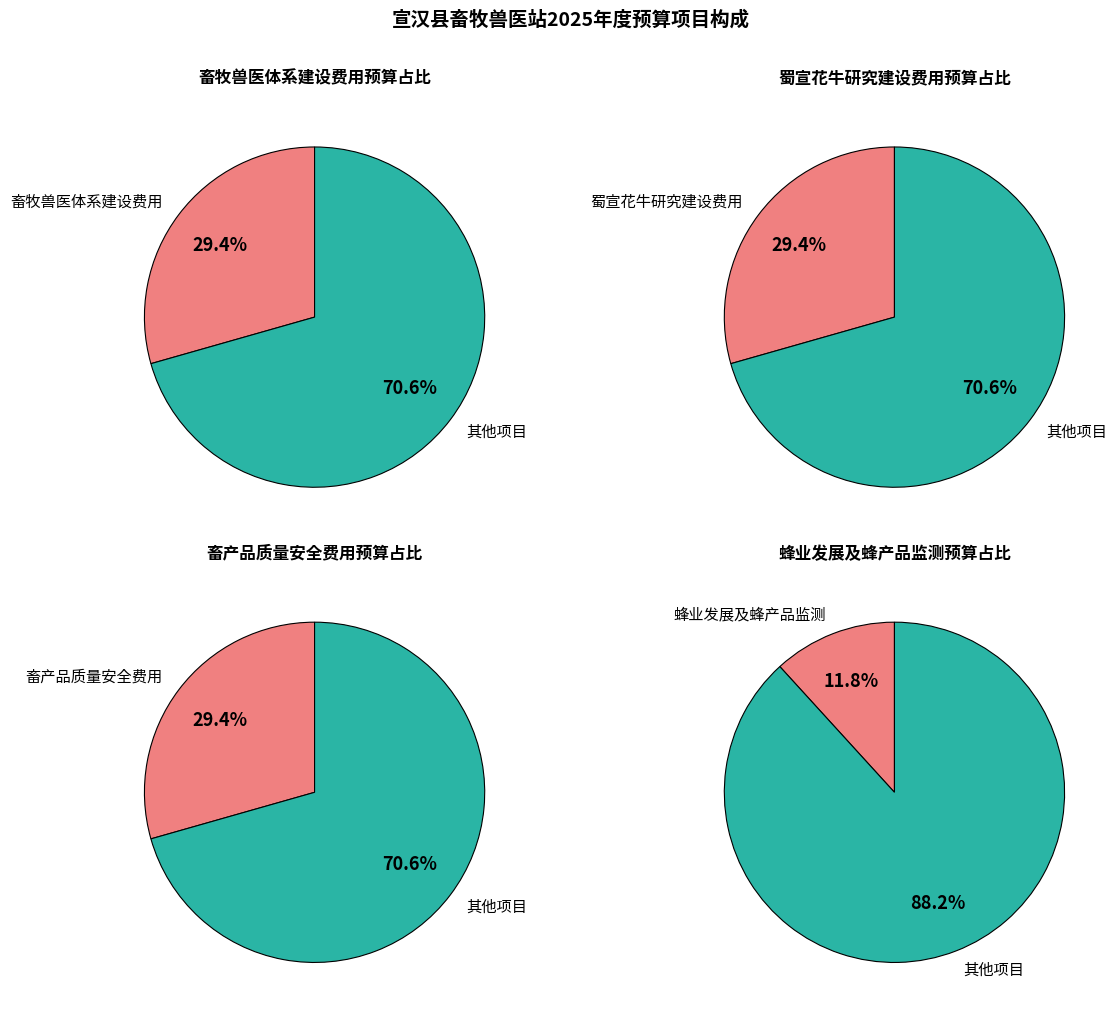

To the nearest percent, what is the average slice percentage?

25%